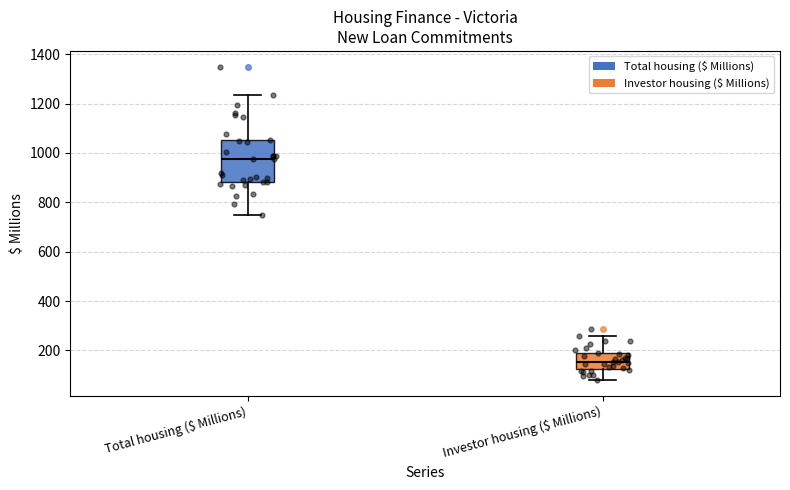

Which box's median line is the highest?

Total housing ($ Millions)